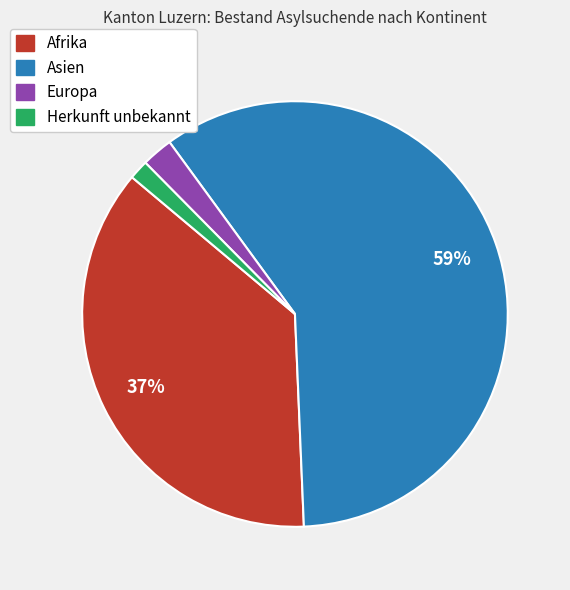

Which slice represents more than half of the pie?

Asien